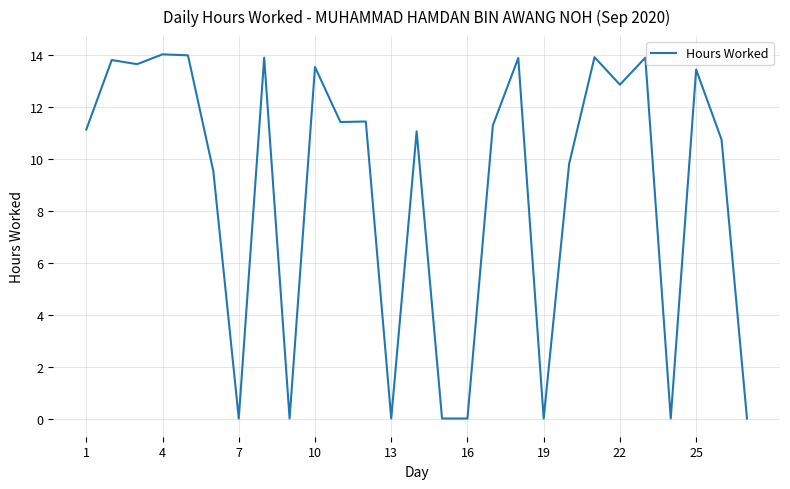

What is the maximum value shown in the chart?

14.0